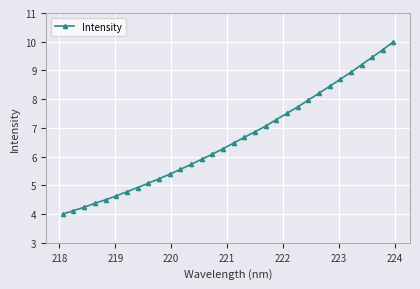

Reading left to right, what are all the values shown in this chart?

4.0	4.1	4.2	4.4	4.5	4.6	4.8	4.9	5.1	5.2	5.4	5.6	5.7	5.9	6.1	6.3	6.5	6.7	6.9	7.1	7.3	7.5	7.7	8.0	8.2	8.4	8.7	8.9	9.2	9.5	9.7	10.0